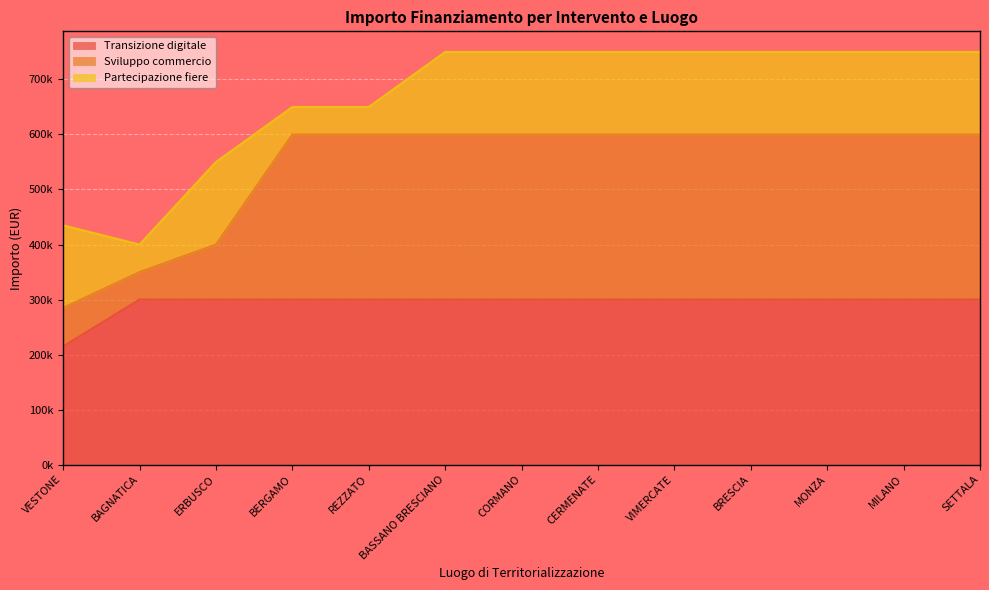

Which series has the largest total across all categories?

Sviluppo commercio